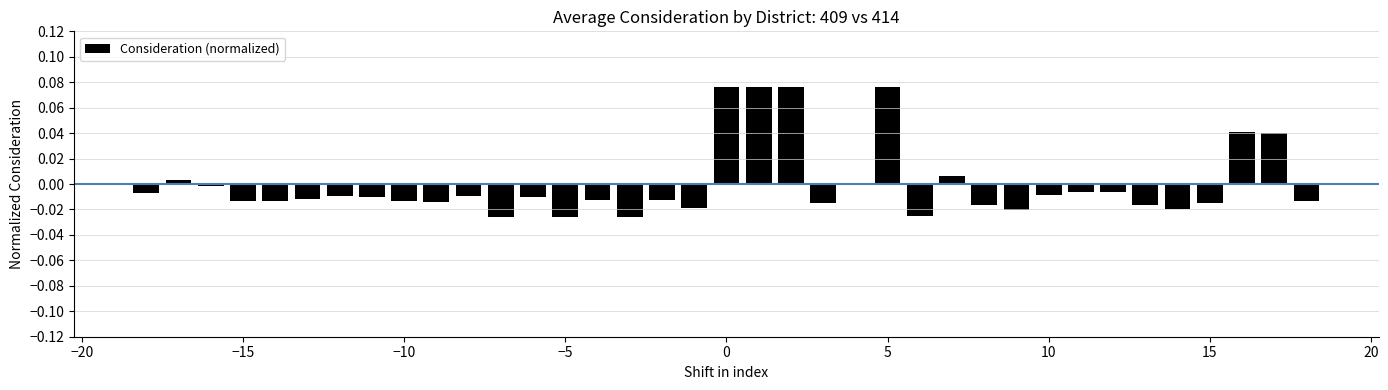

How many data points does each series have?

37